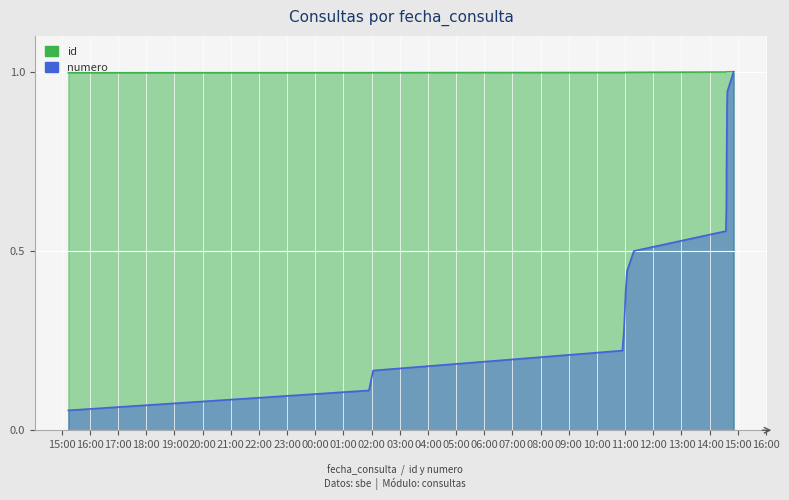

True or false: id and numero cross at least once.

False